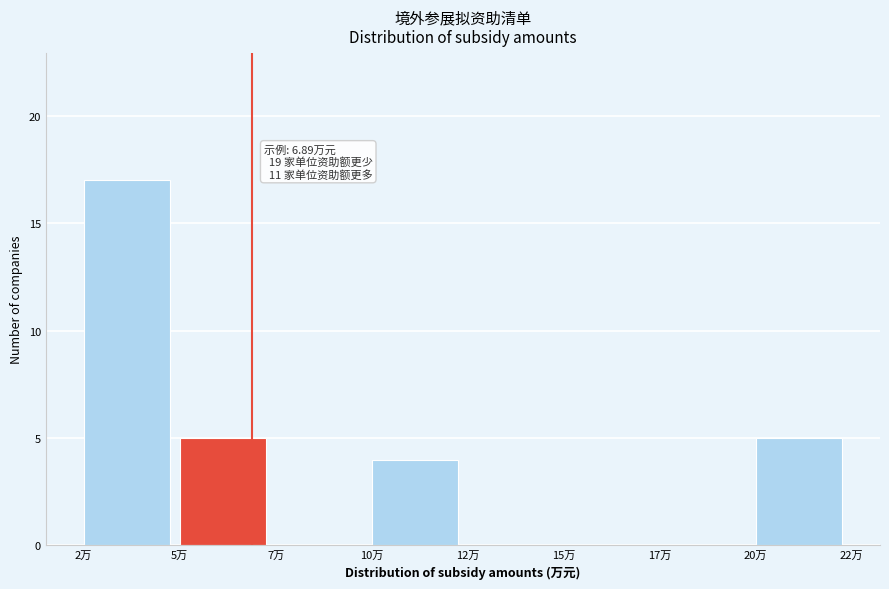

Reading right to left, extract all data points from this chart.

20万=5	17万=0	15万=0	12万=0	10万=4	7万=0	5万=5	2万=17